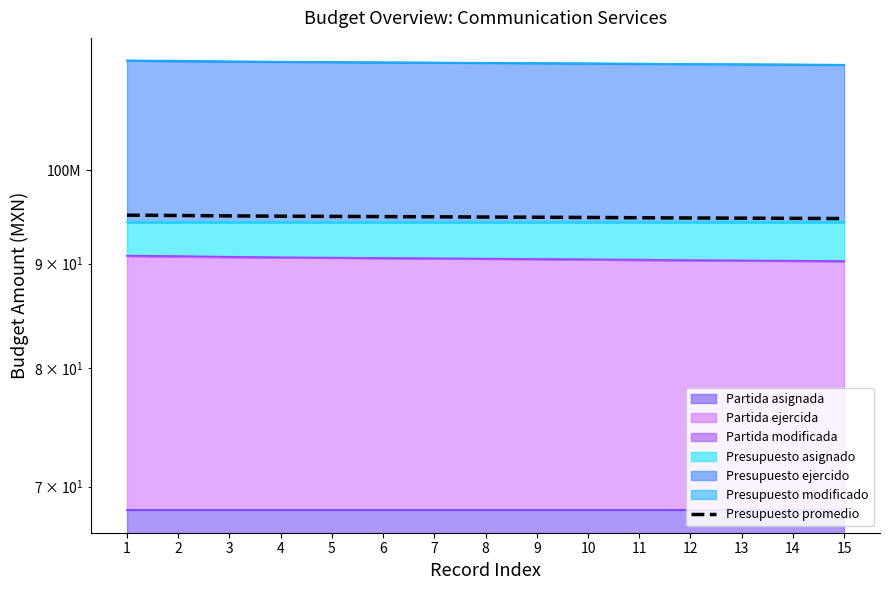

Where is the data nearest to the value 94?

15